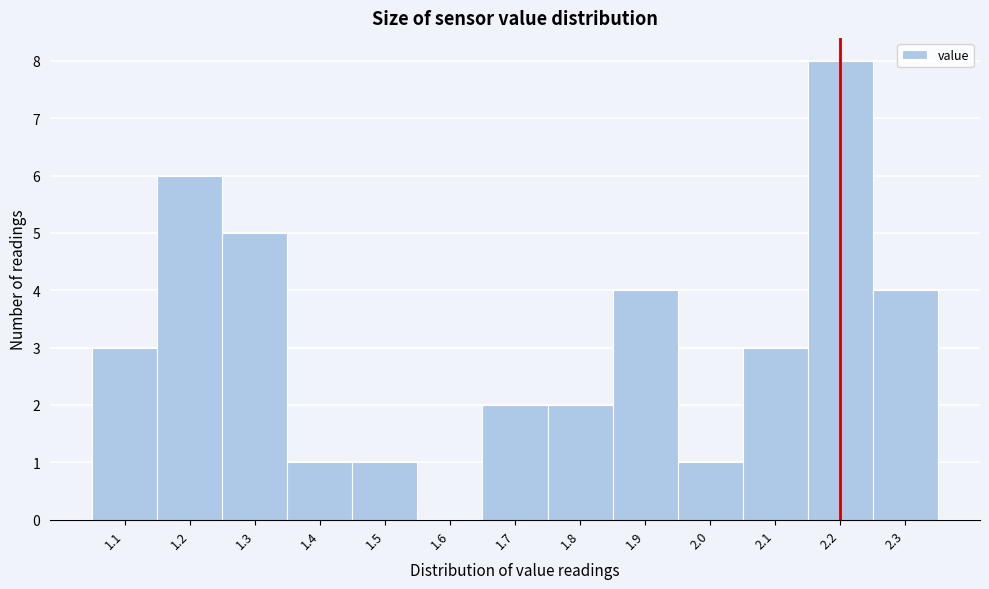

Reading left to right, extract all data points from this chart.

1.1=3	1.2=6	1.3=5	1.4=1	1.5=1	1.6=0	1.7=2	1.8=2	1.9=4	2.0=1	2.1=3	2.2=8	2.3=4